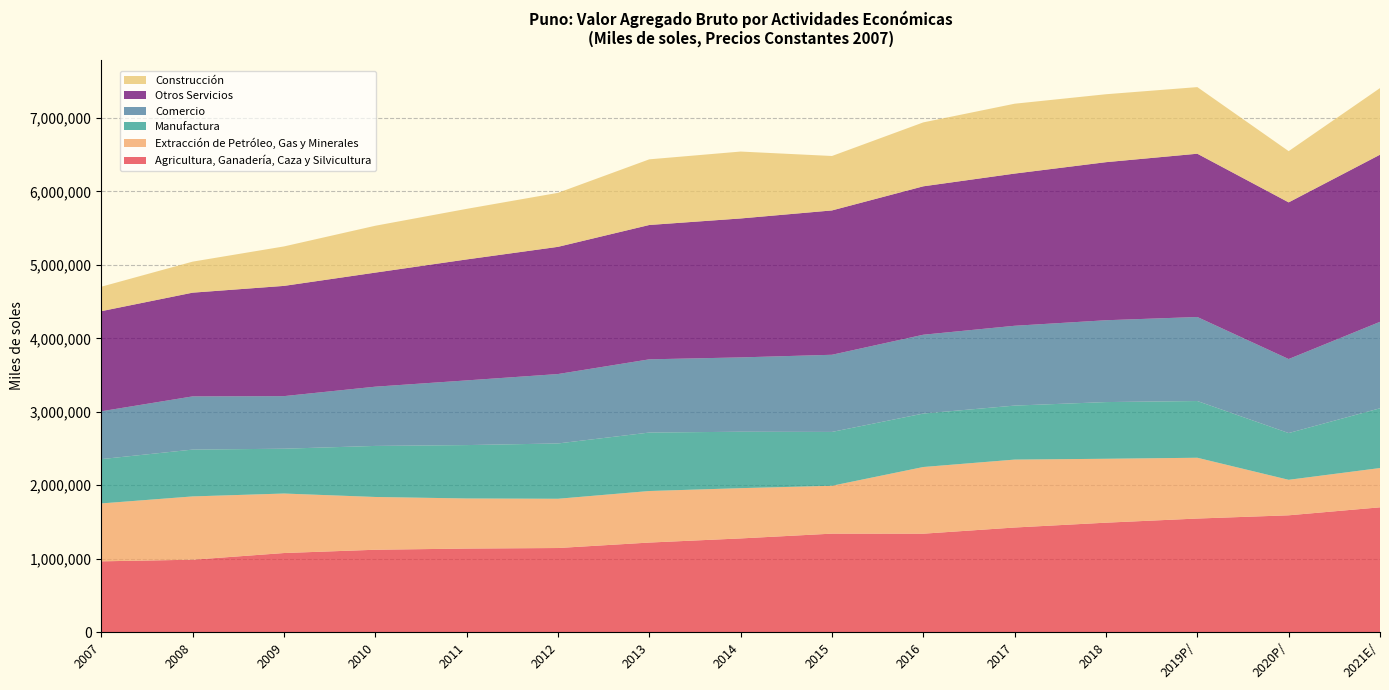

Reading left to right, what are all the values shown in this chart?

Agricultura, Ganadería, Caza y Silvicultura: 2007=965370	2008=987243	2009=1078200	2010=1122882	2011=1139077	2012=1146450	2013=1220764	2014=1277000	2015=1342097	2016=1341402	2017=1425481	2018=1491276	2019P/=1547568	2020P/=1591589	2021E/=1700212
Extracción de Petróleo, Gas y Minerales: 2007=787832	2008=861322	2009=809678	2010=718192	2011=681540	2012=670220	2013=701425	2014=683943	2015=651353	2016=907398	2017=924160	2018=869601	2019P/=827130	2020P/=482959	2021E/=534617
Manufactura: 2007=603040	2008=637196	2009=609887	2010=694697	2011=726548	2012=752666	2013=795512	2014=767737	2015=732712	2016=727411	2017=734890	2018=771474	2019P/=771963	2020P/=636263	2021E/=813215
Comercio: 2007=650745	2008=724029	2009=715571	2010=806041	2011=880159	2012=944470	2013=996364	2014=1011585	2015=1049929	2016=1072691	2017=1086125	2018=1113520	2019P/=1143428	2020P/=1007143	2021E/=1176417
Otros Servicios: 2007=1362300	2008=1411299	2009=1499911	2010=1552170	2011=1645946	2012=1730826	2013=1828042	2014=1890632	2015=1964045	2016=2019420	2017=2070936	2018=2150963	2019P/=2221682	2020P/=2131847	2021E/=2273883
Construcción: 2007=332681	2008=422205	2009=536986	2010=637650	2011=688212	2012=734956	2013=893370	2014=910420	2015=740738	2016=869919	2017=950678	2018=924389	2019P/=906581	2020P/=697006	2021E/=906531